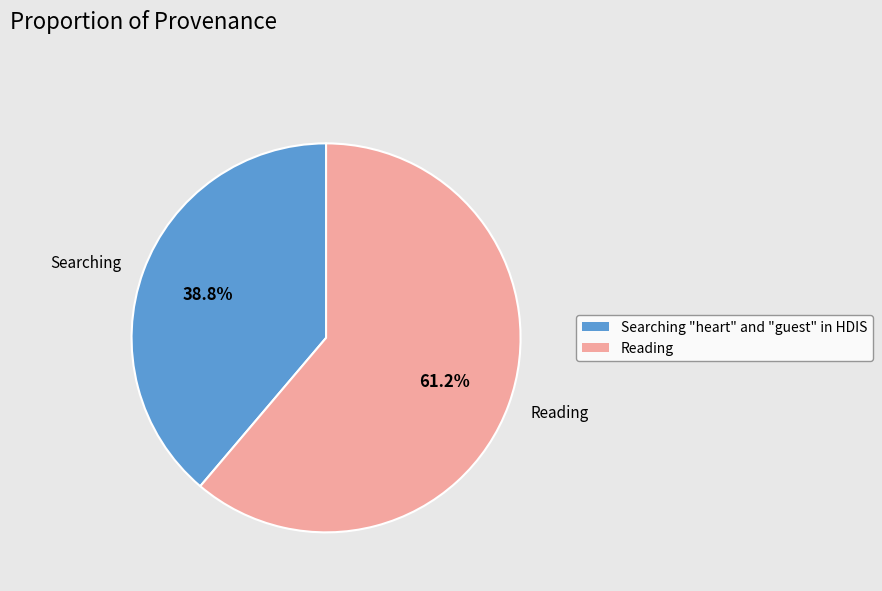

Which slice is the smallest?

Searching